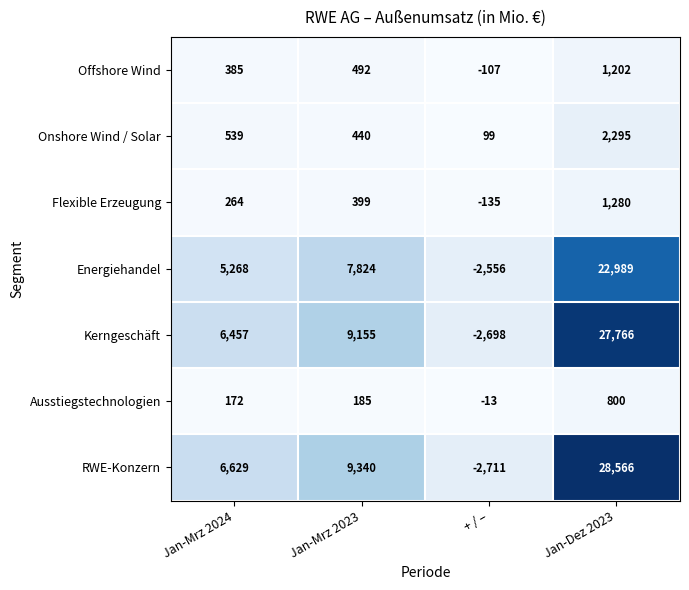

Which category has the lowest value across all series?

+ / –